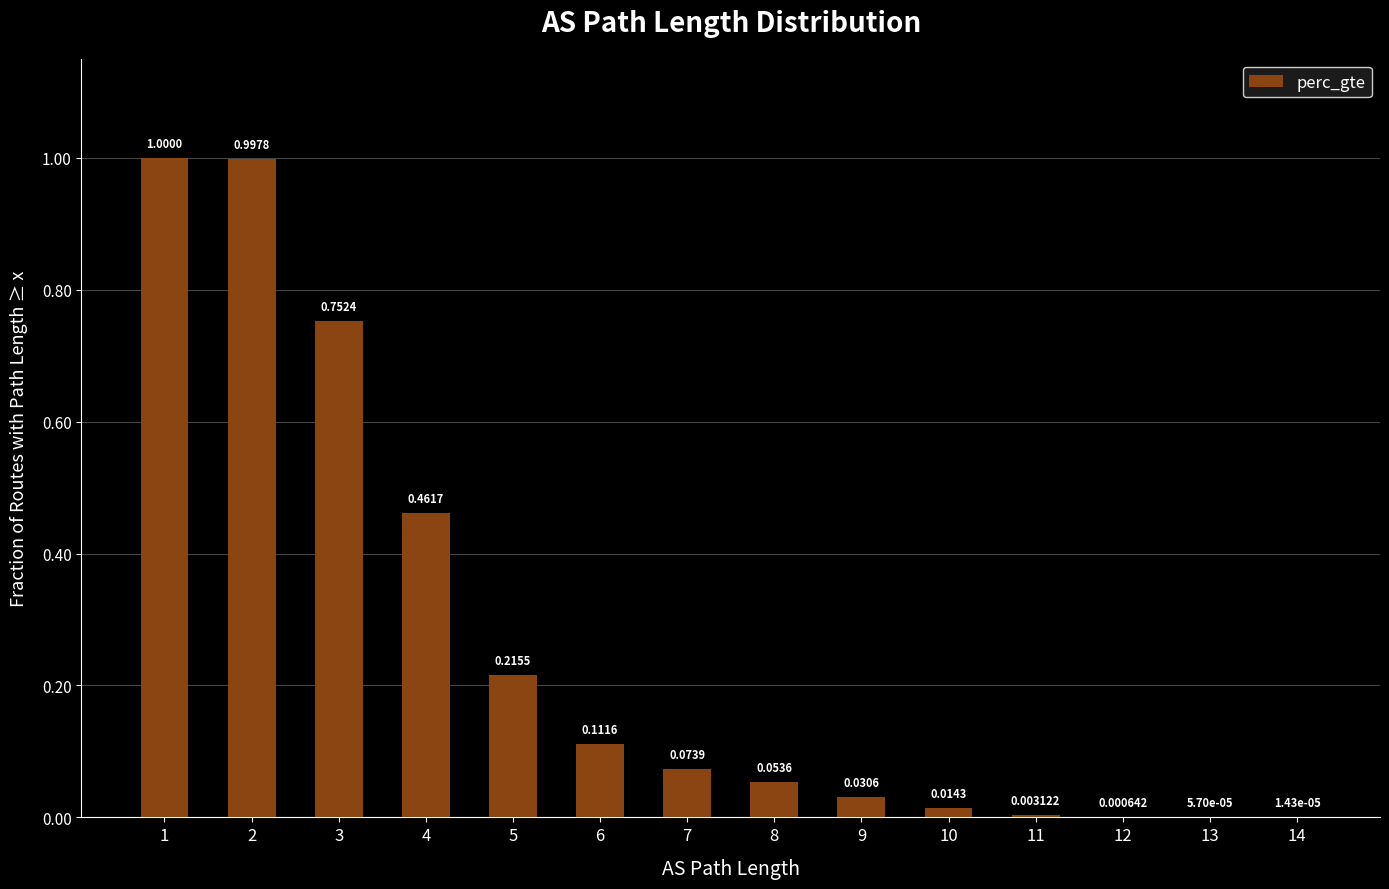

Which has a higher value, 7 or 10?

7